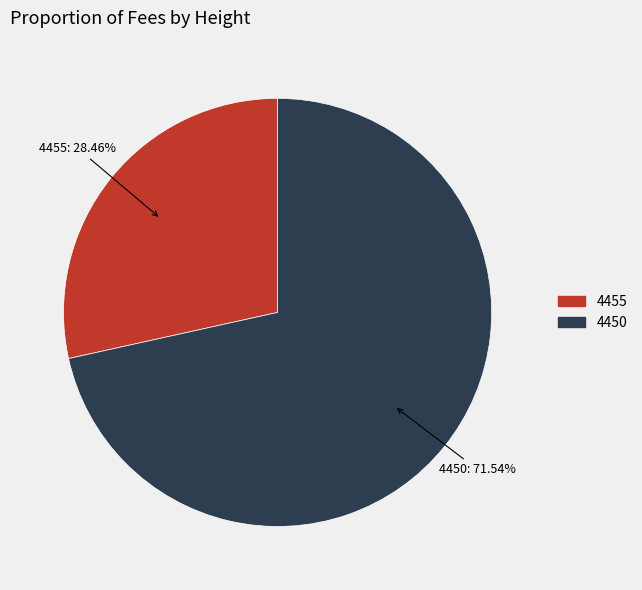

To the nearest percent, what percentage of the pie is 4455?

28%